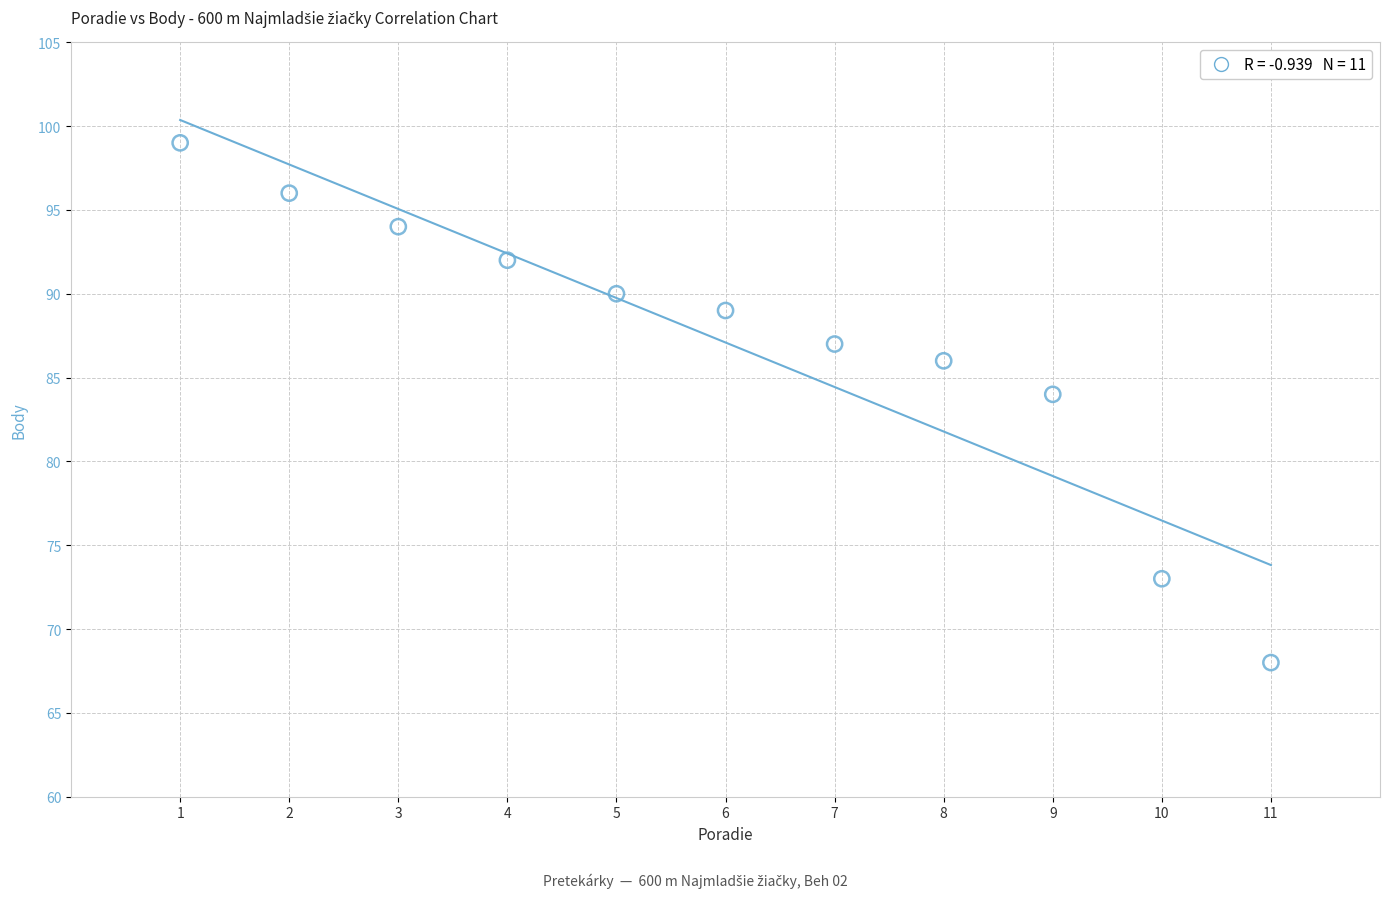

What is the average Y value?

87